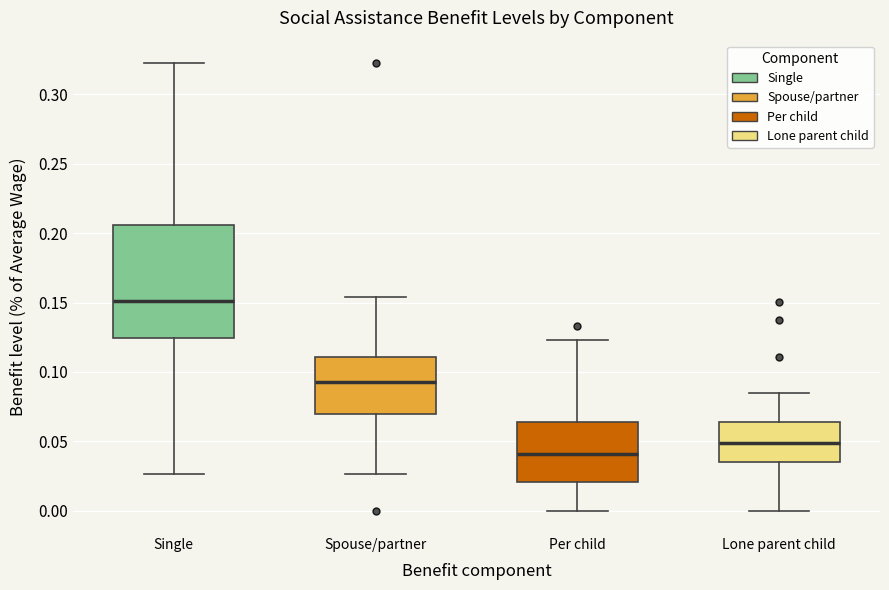

Reading left to right, transcribe this box plot: for each box, give where its median line is, the range the box spans, and where its two whiskers end, as read against the y-axis. The values are not printed on the chart, so give them approximately, as read against the axis.

Single: median 0.150, box 0.125 to 0.205, whiskers 0.025 to 0.325
Spouse/partner: median 0.095, box 0.070 to 0.110, whiskers 0.025 to 0.155
Per child: median 0.040, box 0.020 to 0.065, whiskers 0.000 to 0.125
Lone parent child: median 0.050, box 0.035 to 0.065, whiskers 0.000 to 0.085